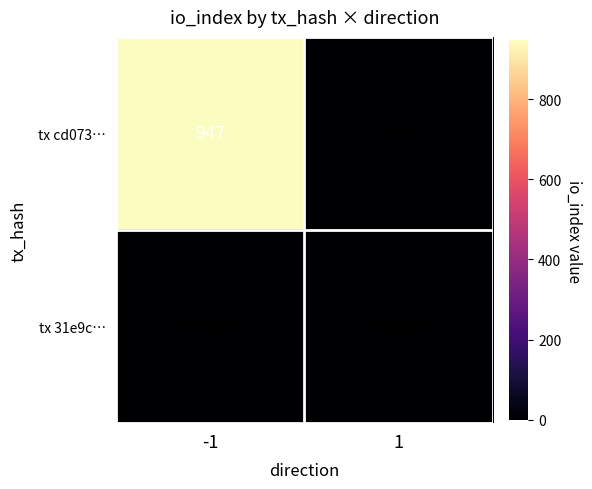

What is the sum of the tx cd073… values at 1 and -1?

947